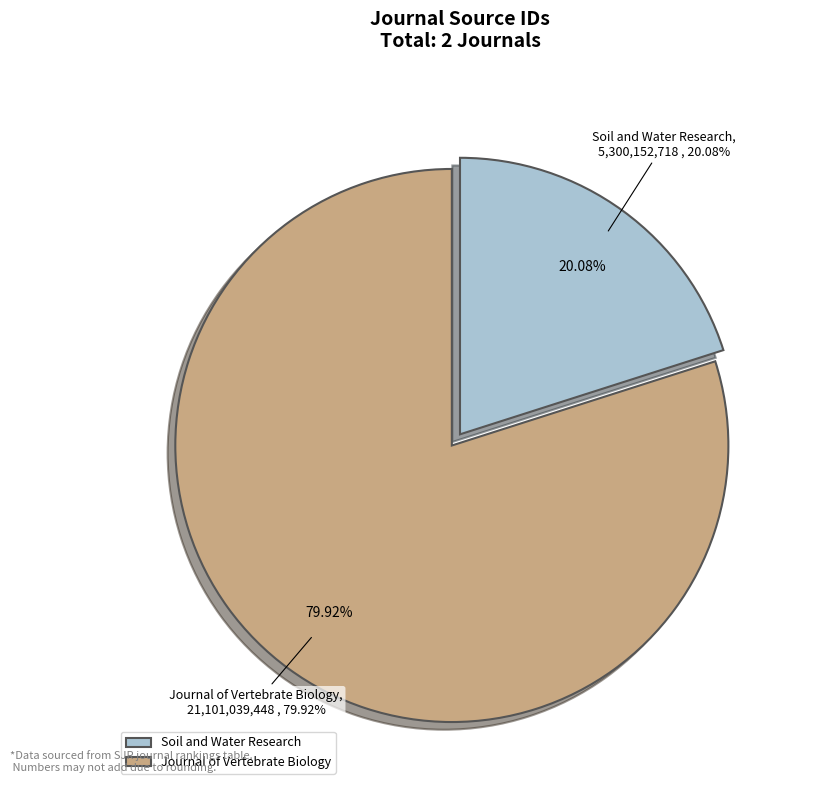

Do Journal of Vertebrate Biology and Soil and Water Research together represent more than half of the pie?

Yes